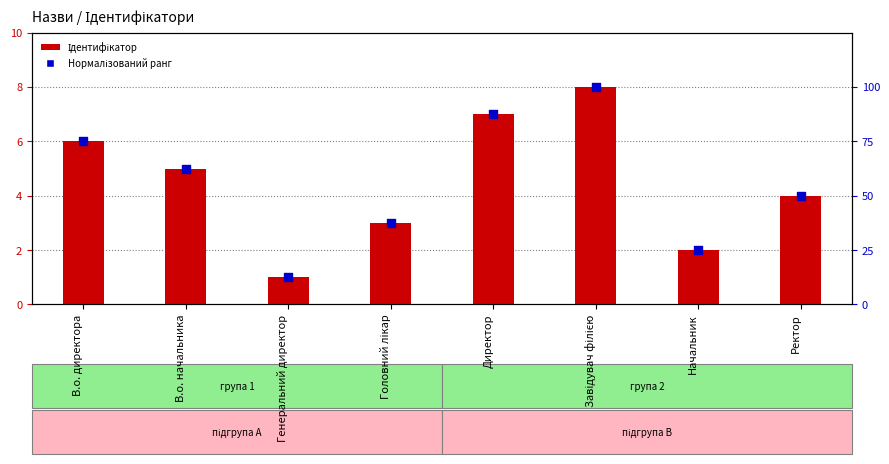

Which series has the largest total across all categories?

Нормалізований ранг